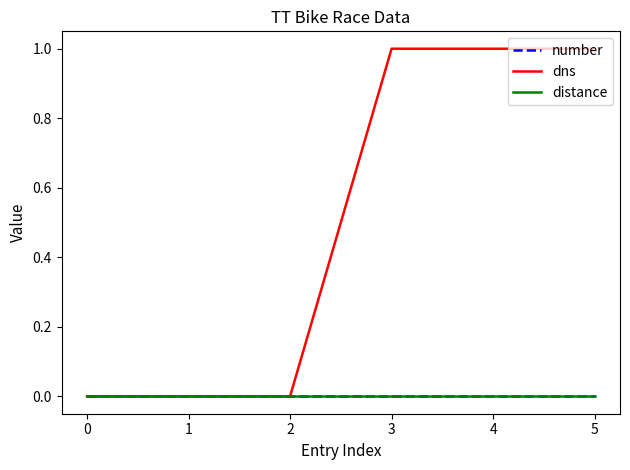

True or false: distance and number intersect in this chart.

False